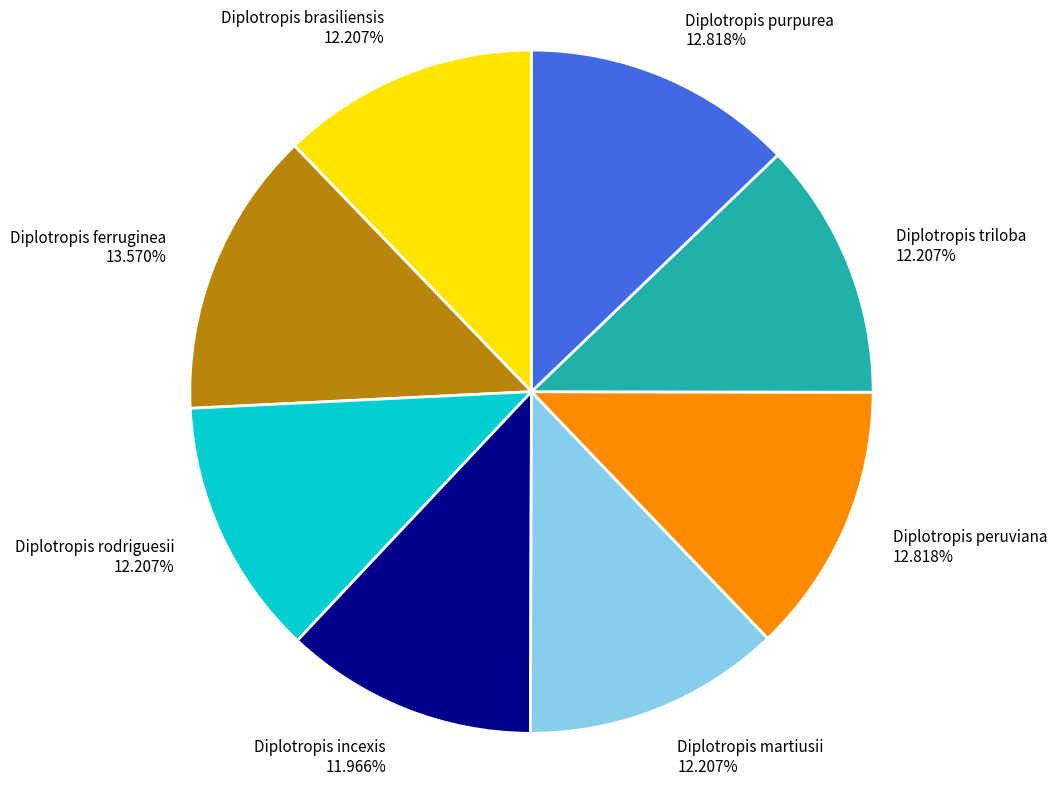

How much of the chart is everything except Diplotropis peruviana?

87.2%